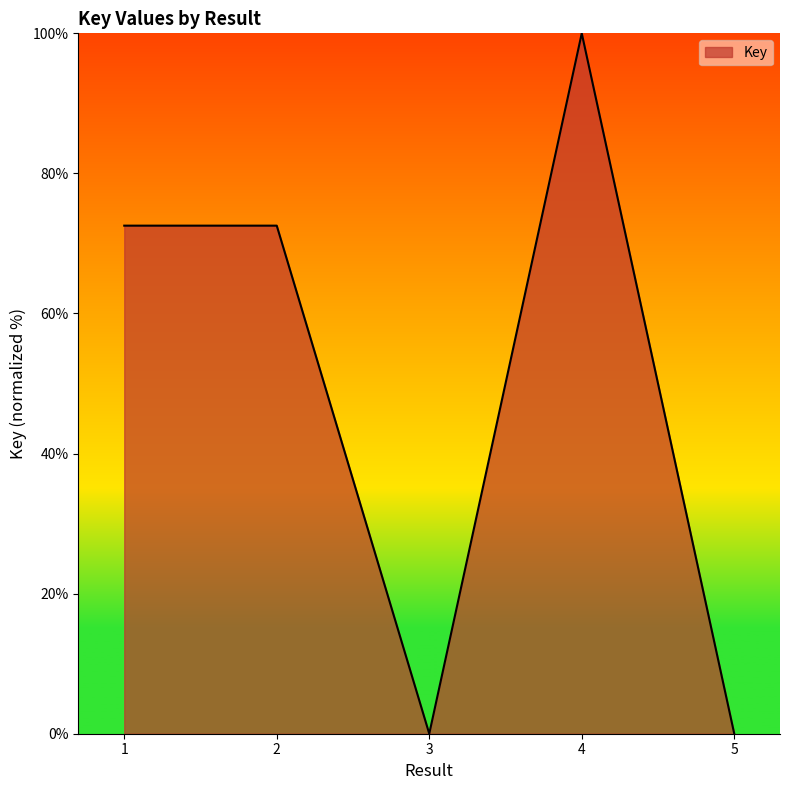

What is the maximum value shown in the chart?

100.0